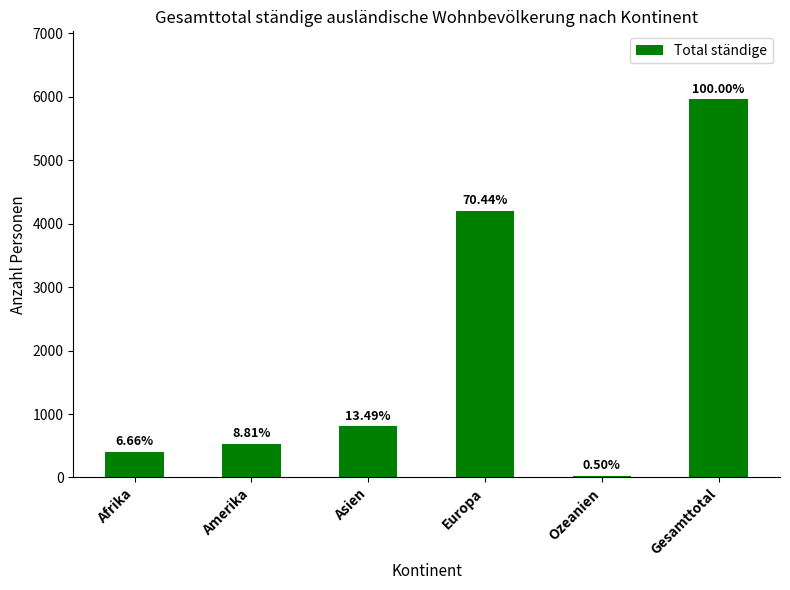

What position from the right is Gesamttotal?

1